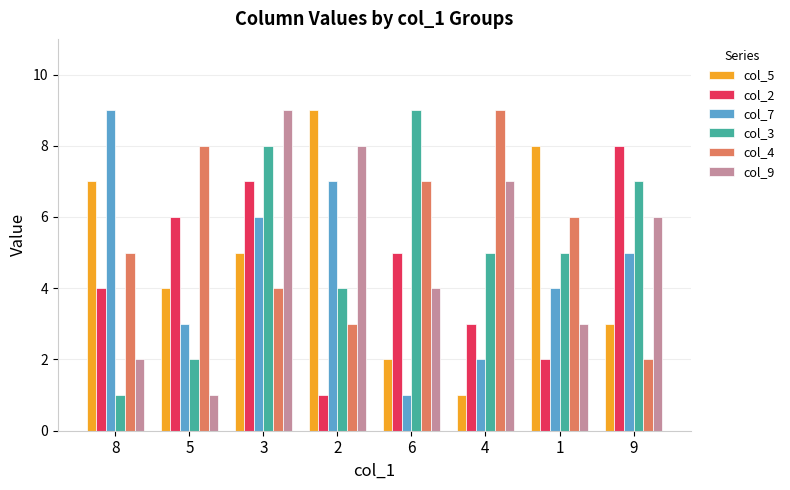

What is the value of the col_9 bar at the 6th from the left?

7